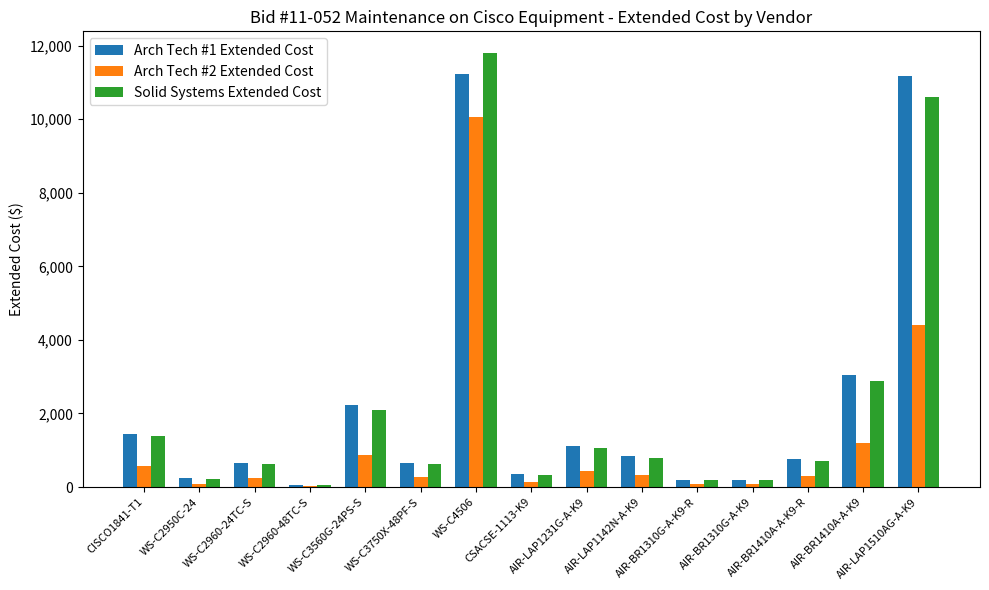

What is the maximum value for Solid Systems Extended Cost?

11800.0